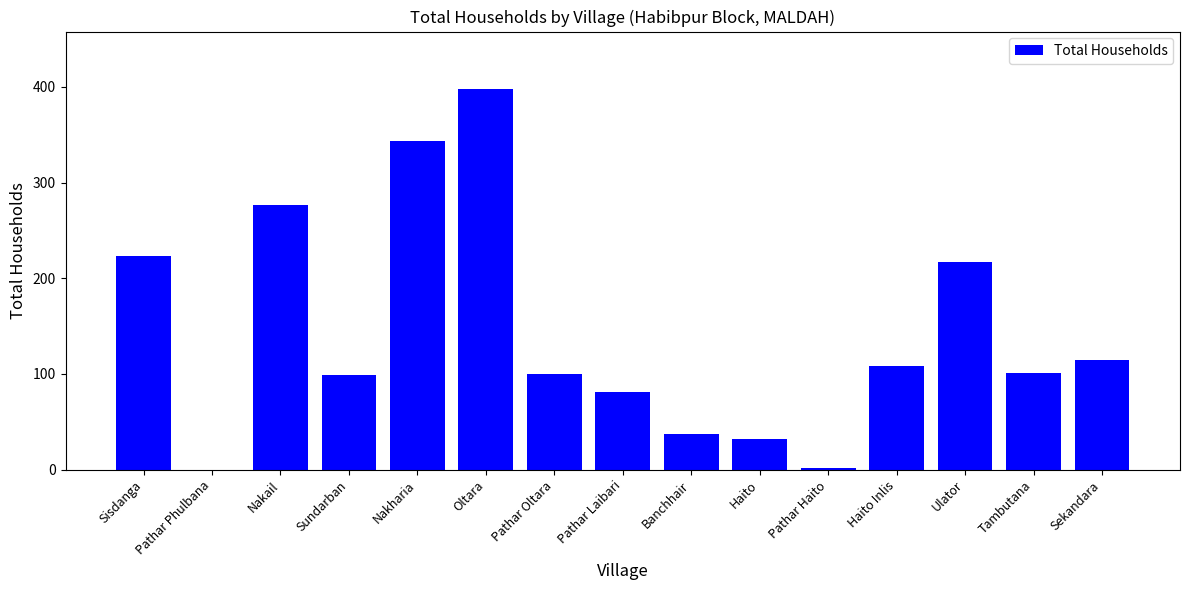

At which category does the chart reach its peak across all series?

Oltara